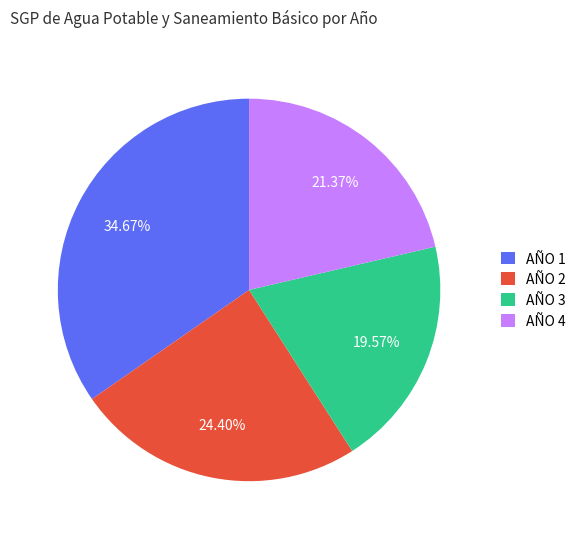

To the nearest percent, what is the average slice percentage?

25%